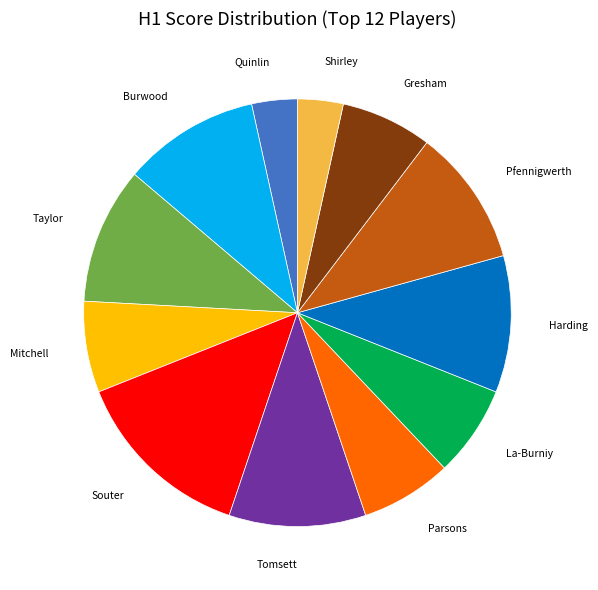

What is the ratio of the value at Souter to the value at Shirley?

4.0